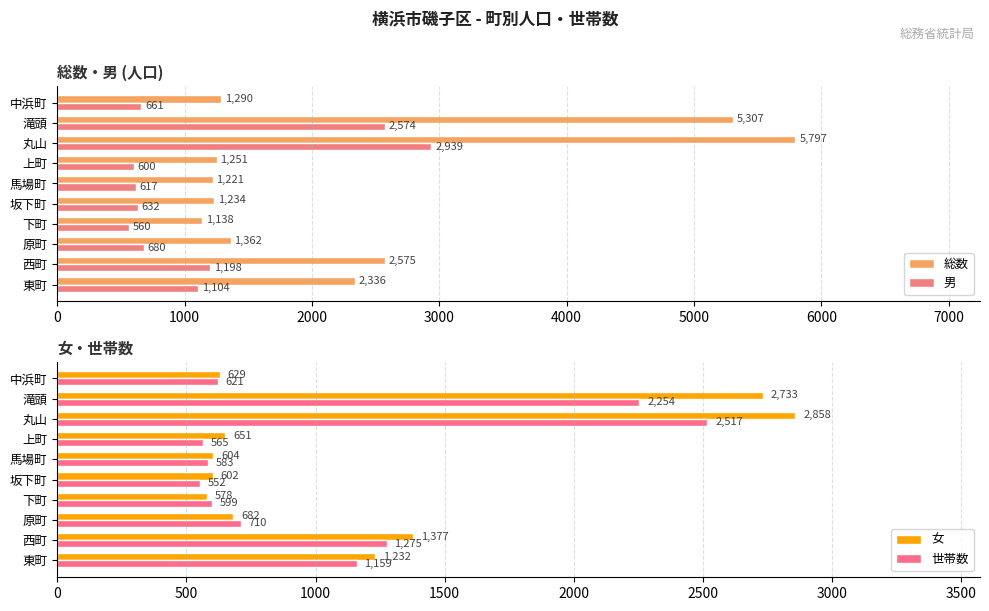

What is the smallest value displayed?

552